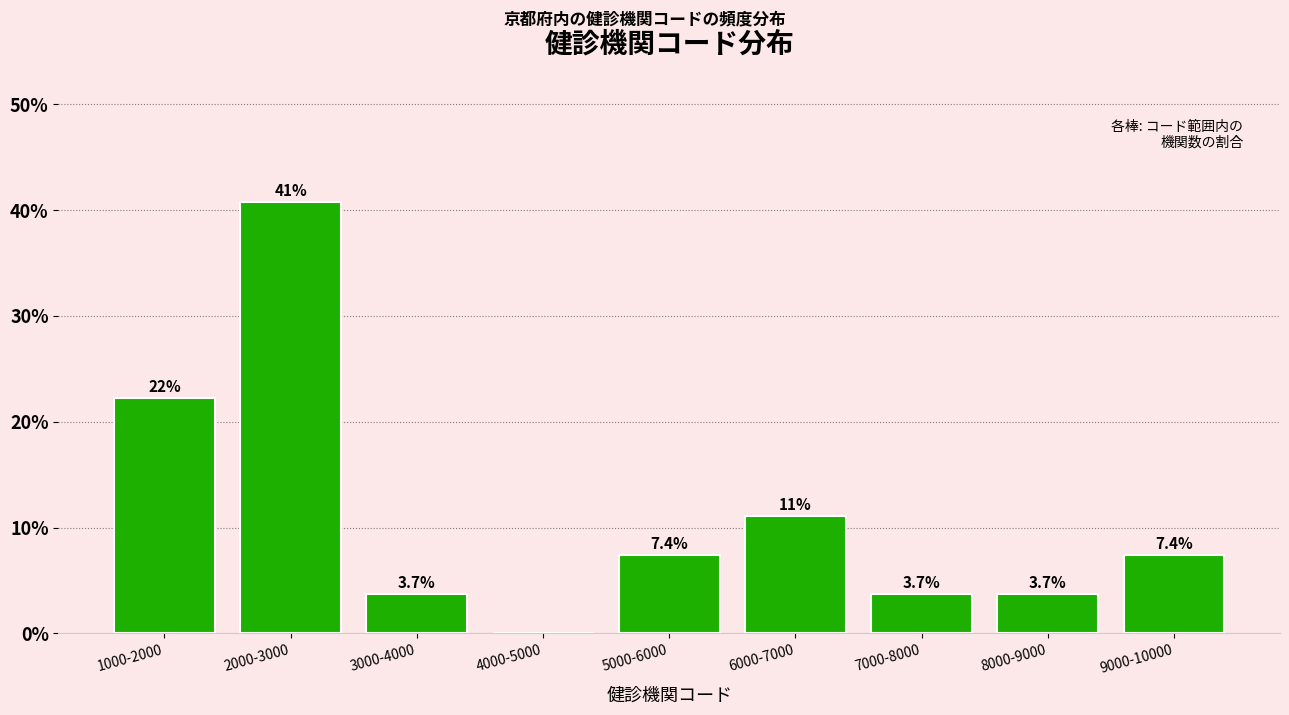

Reading left to right, list all the values displayed in this chart.

1000-2000=22.2	2000-3000=40.7	3000-4000=3.7	4000-5000=0.0	5000-6000=7.4	6000-7000=11.1	7000-8000=3.7	8000-9000=3.7	9000-10000=7.4